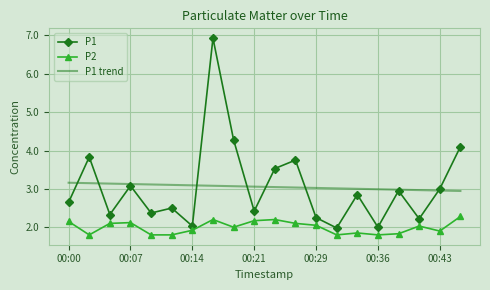

True or false: P1 trend and P2 intersect in this chart.

False